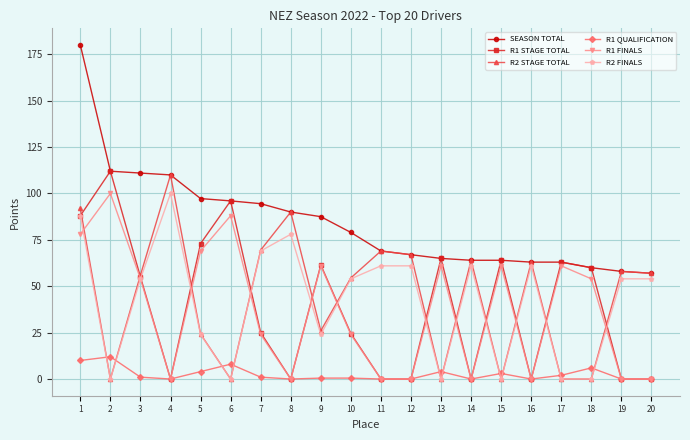

What is the value of the R1 QUALIFICATION point at the 13th from the left?

4.0